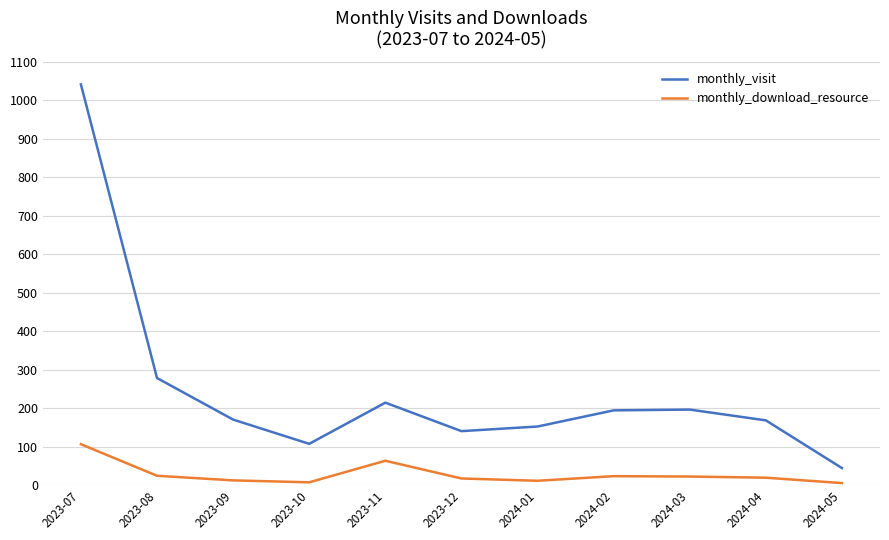

List the series in order of their overall mean, lowest first.

monthly_download_resource, monthly_visit